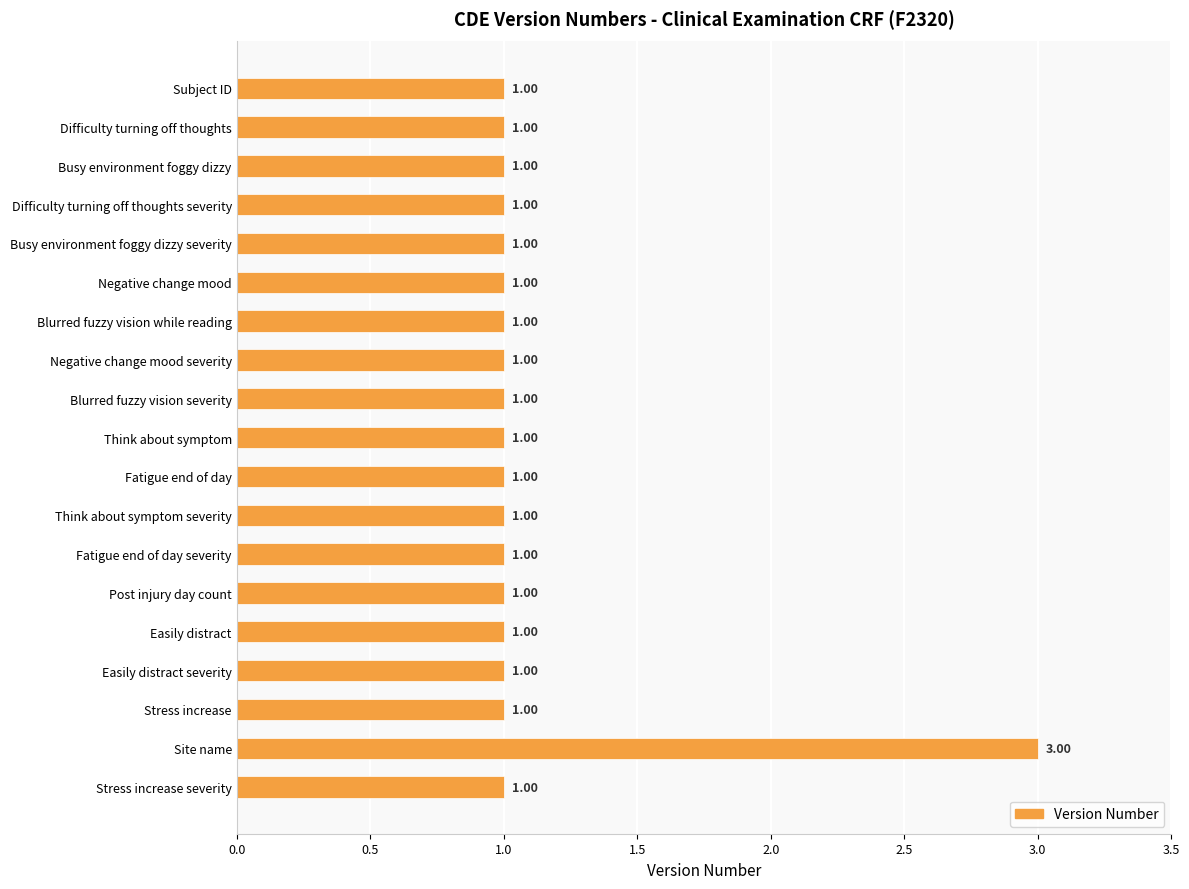

What is the smallest value displayed?

1